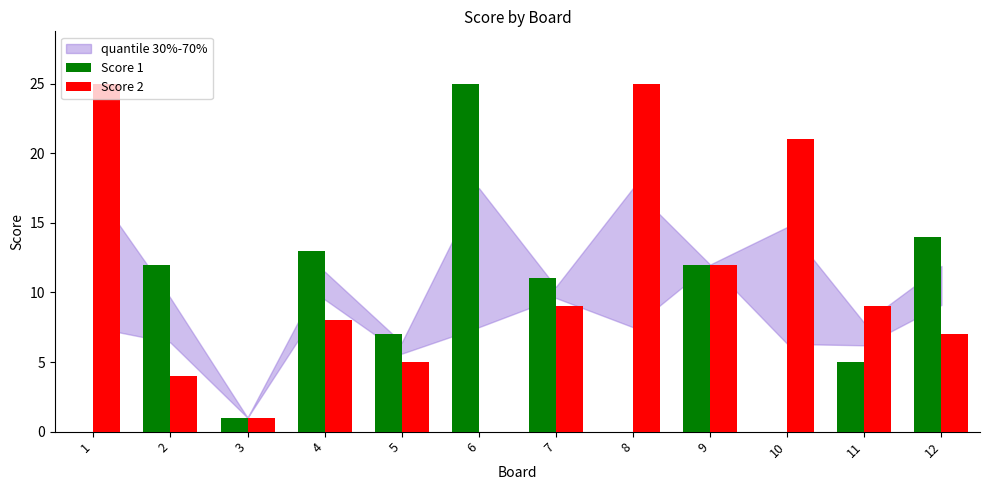

Reading left to right, what are all the values shown in this chart?

Score 1: 1=0	2=12	3=1	4=13	5=7	6=25	7=11	8=0	9=12	10=0	11=5	12=14
Score 2: 1=25	2=4	3=1	4=8	5=5	6=0	7=9	8=25	9=12	10=21	11=9	12=7